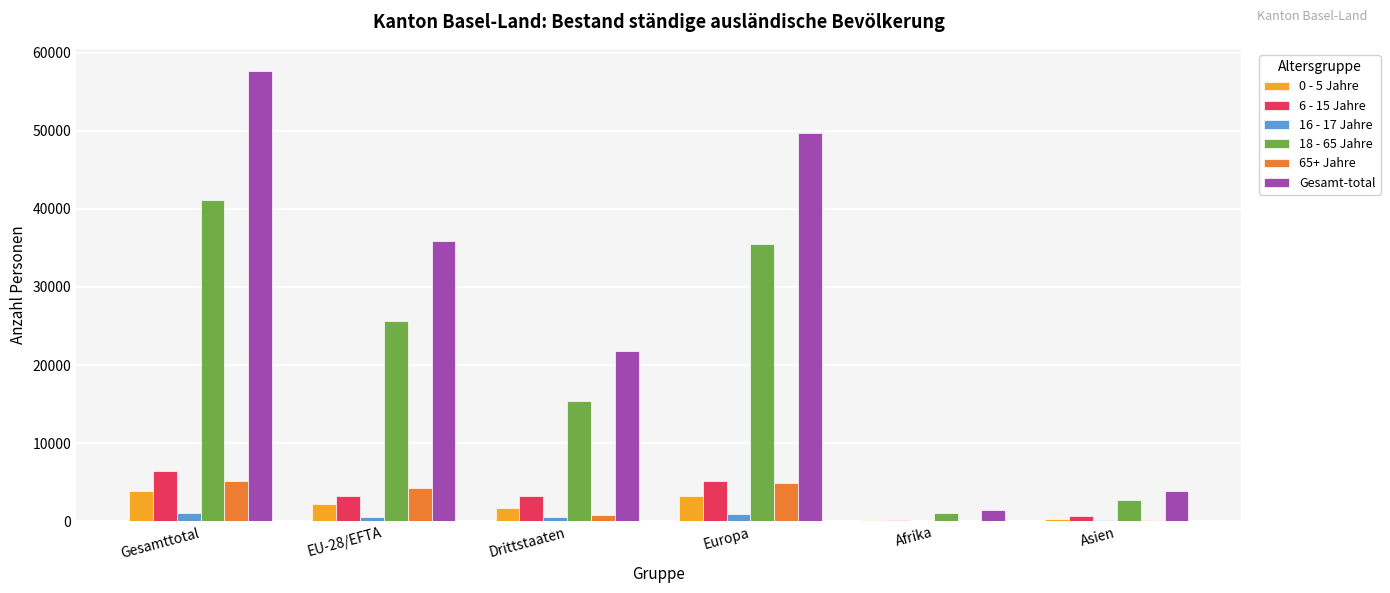

What is the maximum value for 6 - 15 Jahre?

6417